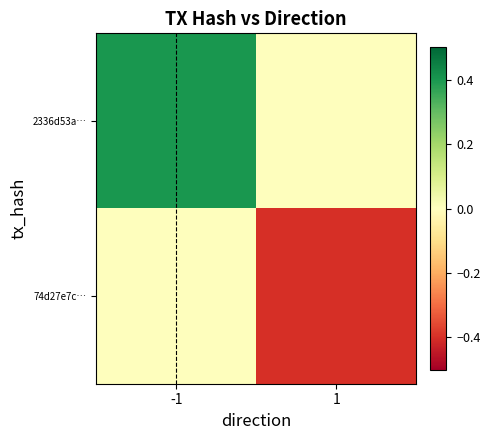

Reading right to left, transcribe all the data shown in this chart.

2336d53a…: 1=0.0	-1=0.4
74d27e7c…: 1=-0.4	-1=0.0